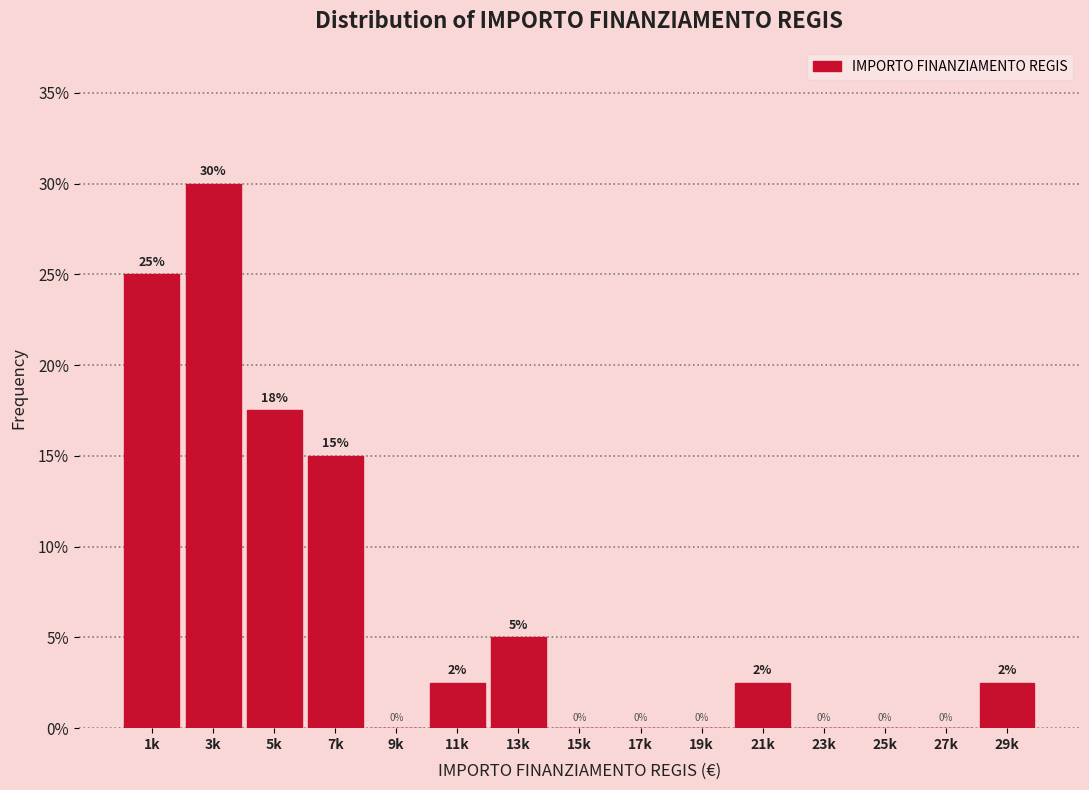

The chart shows a value of 15.0 at 7k. True or false?

True